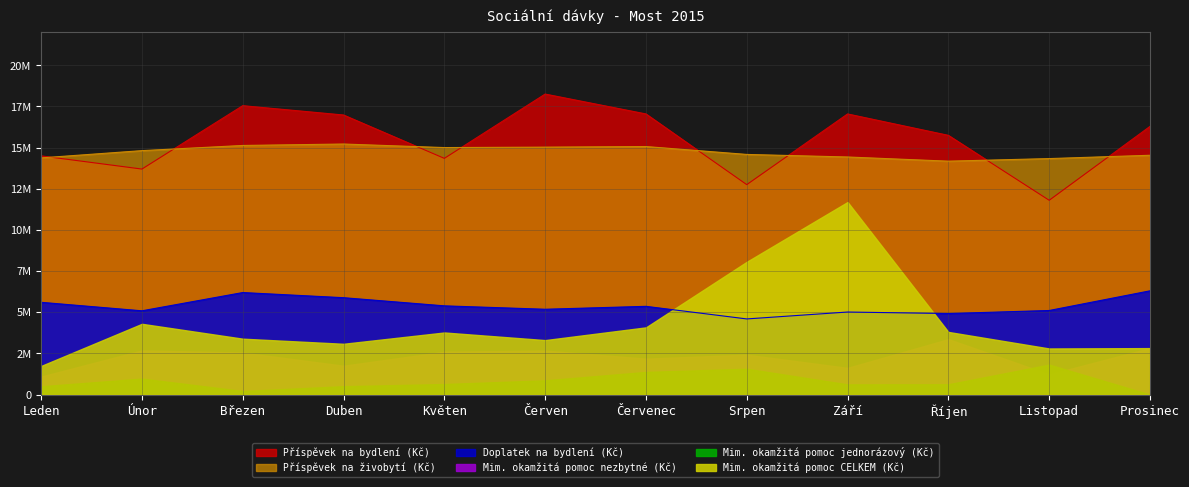

Is the value of Příspěvek na bydlení (Kč) at Září greater than the value of Doplatek na bydlení (Kč) at Březen?

Yes